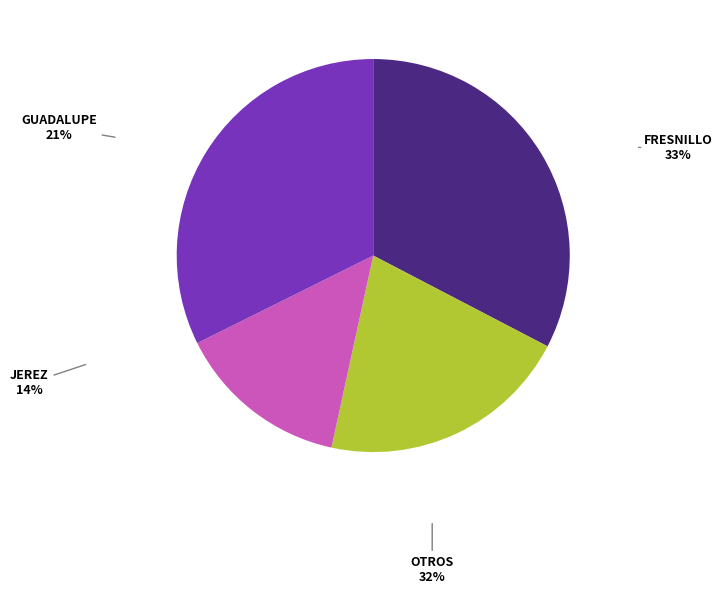

Is there a majority slice in this chart?

No